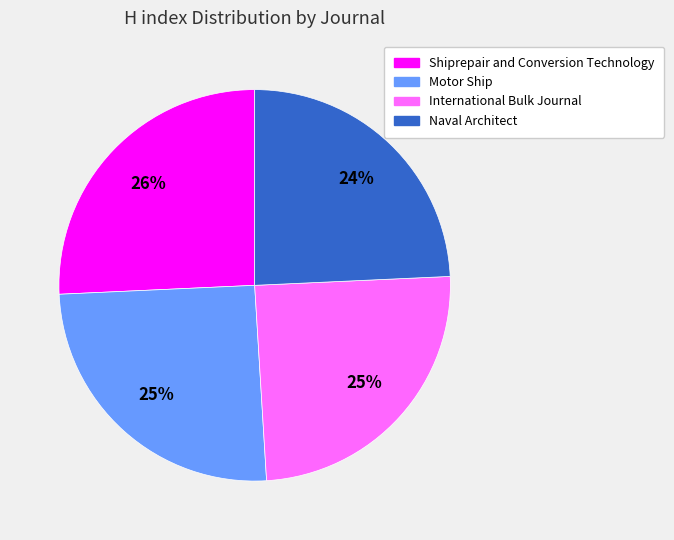

Which has a higher value, Shiprepair and Conversion Technology or Naval Architect?

Shiprepair and Conversion Technology